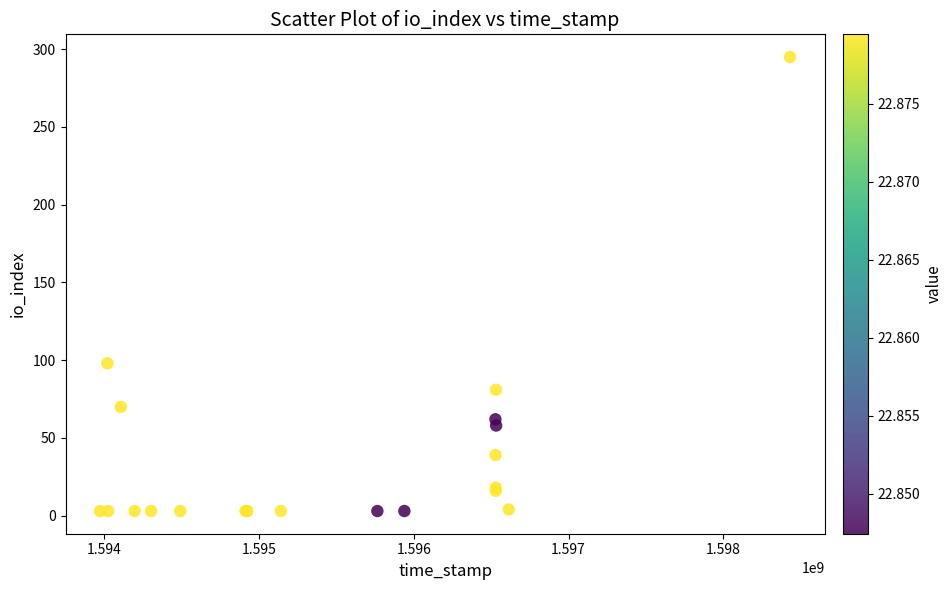

What Y value in the scatter plot is closest to 149?

98